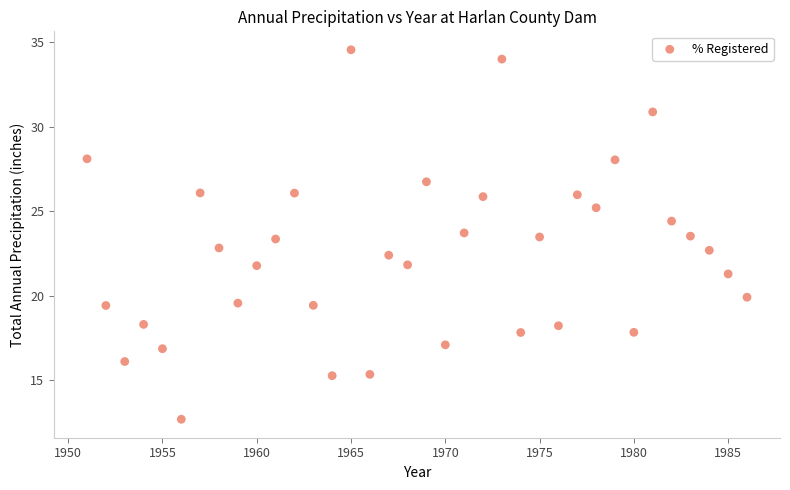

What is the range of Y values (max minus min)?

21.9